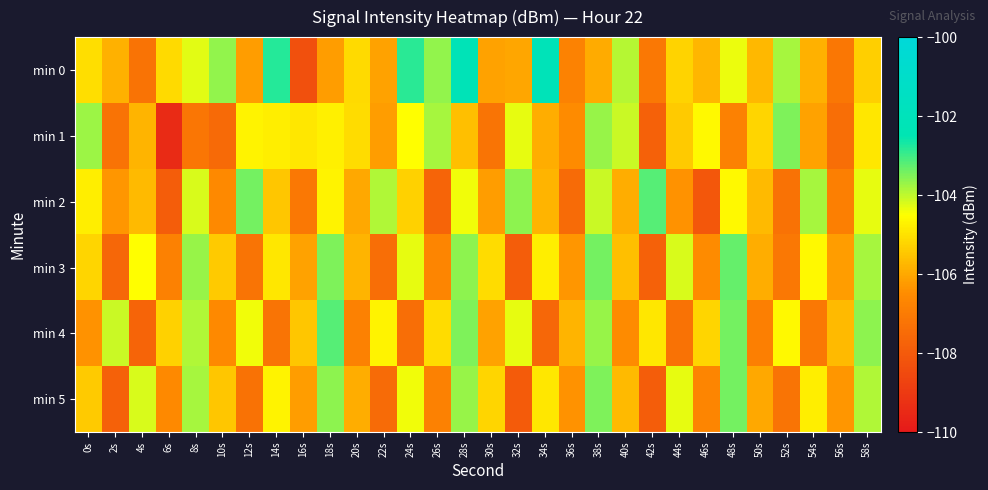

Reading left to right, list all the values displayed in this chart.

min 0: 0s=-105.1	2s=-105.8	4s=-107.2	6s=-105.2	8s=-104.3	10s=-103.7	12s=-106.2	14s=-102.8	16s=-108.3	18s=-106.2	20s=-105.1	22s=-106.1	24s=-102.8	26s=-103.6	28s=-102.2	30s=-106.1	32s=-106.1	34s=-102.1	36s=-106.8	38s=-105.9	40s=-103.9	42s=-107.1	44s=-105.3	46s=-105.8	48s=-104.3	50s=-105.7	52s=-103.8	54s=-105.8	56s=-107.1	58s=-105.3
min 1: 0s=-103.7	2s=-107.2	4s=-105.8	6s=-109.4	8s=-107.2	10s=-107.5	12s=-104.7	14s=-104.8	16s=-104.9	18s=-104.7	20s=-105.1	22s=-106.2	24s=-104.5	26s=-103.8	28s=-105.6	30s=-107.2	32s=-104.3	34s=-105.9	36s=-106.5	38s=-103.7	40s=-104.1	42s=-107.8	44s=-105.4	46s=-104.6	48s=-106.8	50s=-105.2	52s=-103.5	54s=-106.1	56s=-107.4	58s=-104.9
min 2: 0s=-104.8	2s=-106.3	4s=-105.7	6s=-107.9	8s=-104.2	10s=-106.6	12s=-103.4	14s=-105.5	16s=-107.1	18s=-104.7	20s=-106.0	22s=-103.9	24s=-105.3	26s=-107.7	28s=-104.4	30s=-106.2	32s=-103.6	34s=-105.8	36s=-107.5	38s=-104.1	40s=-105.9	42s=-103.2	44s=-106.4	46s=-108.1	48s=-104.6	50s=-105.7	52s=-107.3	54s=-103.8	56s=-106.9	58s=-104.3
min 3: 0s=-105.2	2s=-107.6	4s=-104.5	6s=-106.8	8s=-103.7	10s=-105.4	12s=-107.2	14s=-104.9	16s=-106.1	18s=-103.5	20s=-105.8	22s=-107.4	24s=-104.3	26s=-106.7	28s=-103.6	30s=-105.1	32s=-107.9	34s=-104.8	36s=-106.3	38s=-103.4	40s=-105.6	42s=-107.8	44s=-104.2	46s=-106.5	48s=-103.3	50s=-105.9	52s=-107.1	54s=-104.6	56s=-106.2	58s=-103.8
min 4: 0s=-106.4	2s=-104.1	4s=-107.7	6s=-105.3	8s=-103.9	10s=-106.6	12s=-104.4	14s=-107.2	16s=-105.5	18s=-103.2	20s=-106.8	22s=-104.7	24s=-107.4	26s=-105.1	28s=-103.5	30s=-106.1	32s=-104.3	34s=-107.6	36s=-105.8	38s=-103.7	40s=-106.5	42s=-104.9	44s=-107.3	46s=-105.2	48s=-103.4	50s=-106.9	52s=-104.6	54s=-107.1	56s=-105.7	58s=-103.6
min 5: 0s=-105.4	2s=-107.8	4s=-104.2	6s=-106.6	8s=-103.8	10s=-105.5	12s=-107.3	14s=-104.7	16s=-106.2	18s=-103.6	20s=-105.9	22s=-107.5	24s=-104.4	26s=-106.8	28s=-103.7	30s=-105.2	32s=-108.0	34s=-104.9	36s=-106.4	38s=-103.5	40s=-105.7	42s=-107.9	44s=-104.3	46s=-106.7	48s=-103.4	50s=-106.0	52s=-107.2	54s=-104.8	56s=-106.3	58s=-103.9